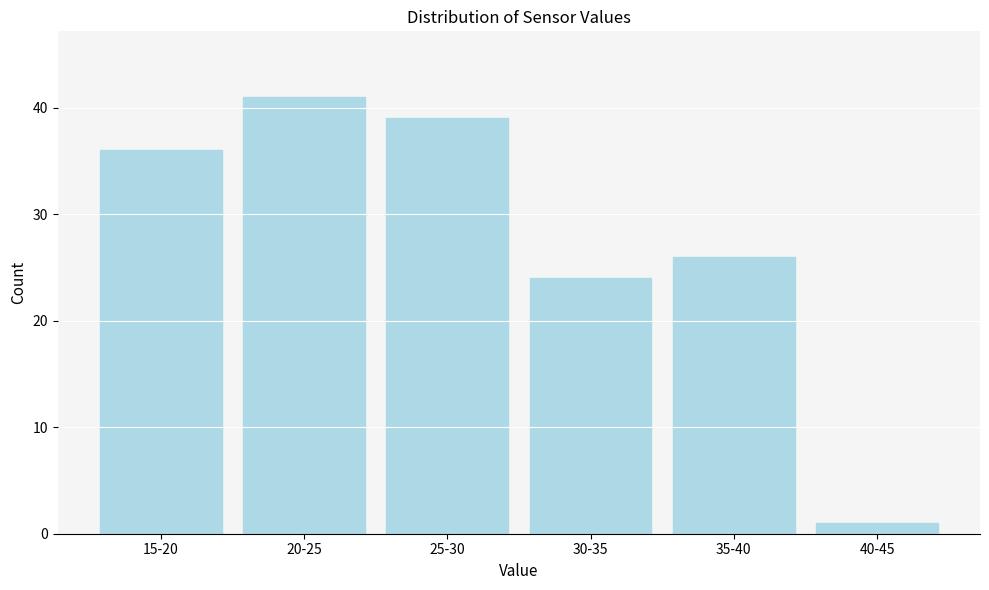

Reading right to left, transcribe all the data shown in this chart.

40-45=1	35-40=26	30-35=24	25-30=39	20-25=41	15-20=36